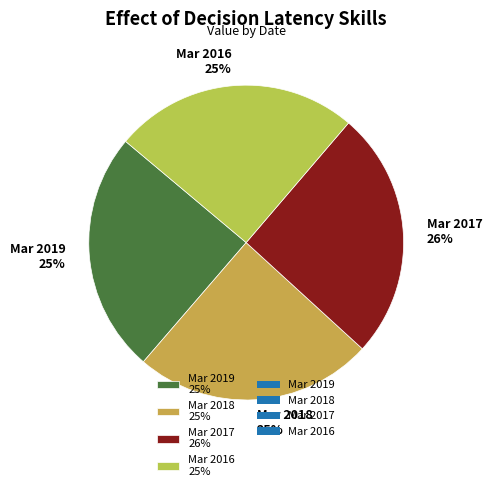

The Mar 2019 slice represents 25% of the pie. True or false?

True